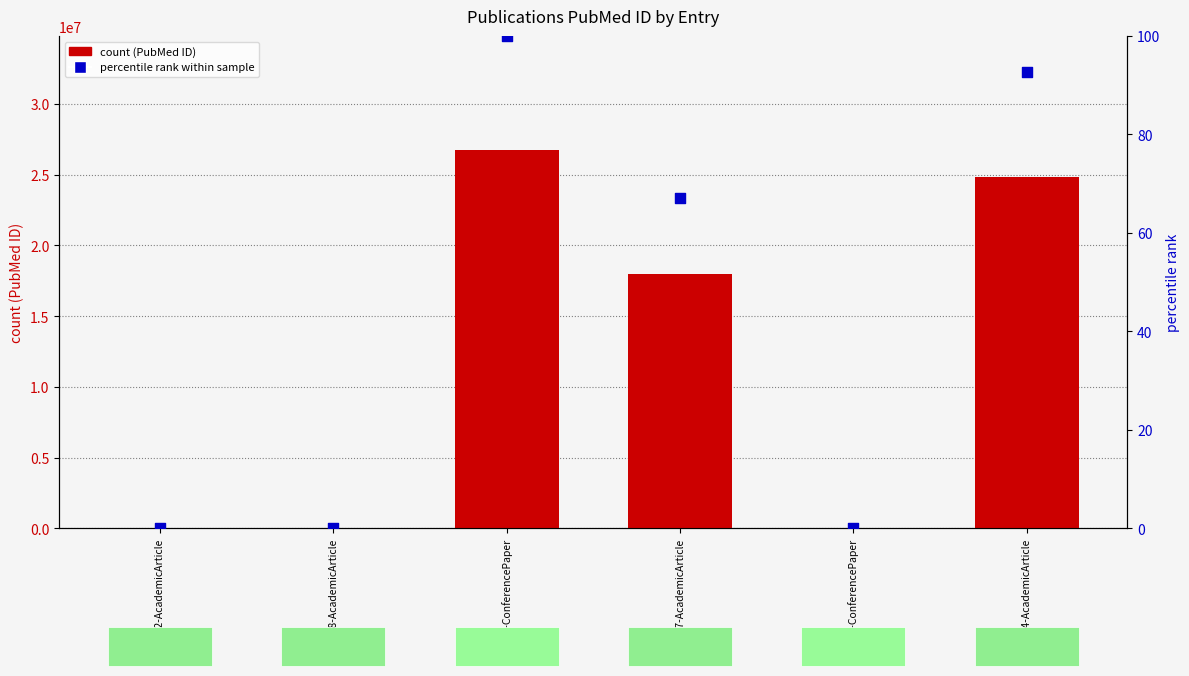

Which series has the largest total across all categories?

PubMed ID